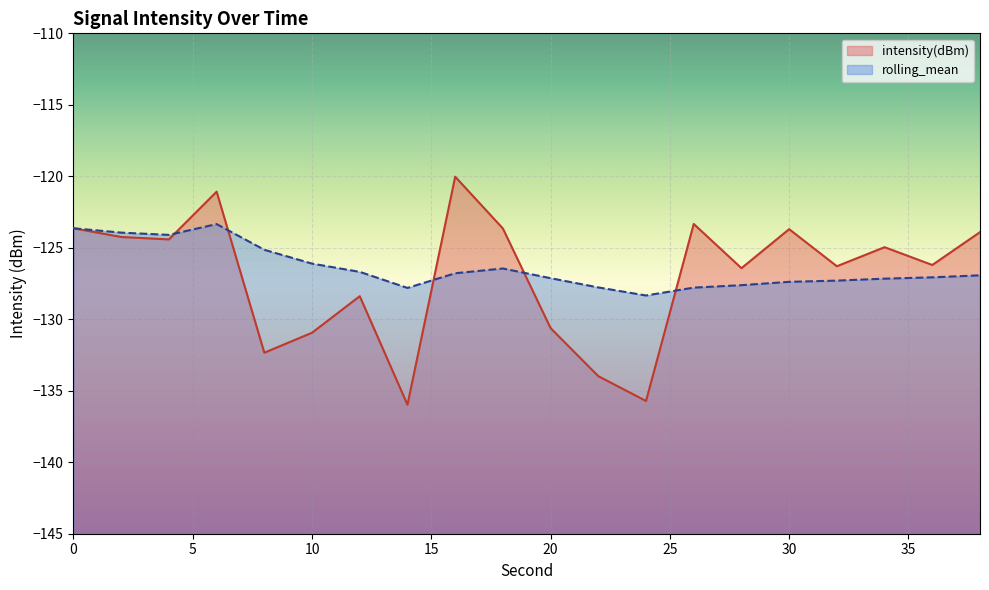

How many values in the rolling_mean series are below -126?

15